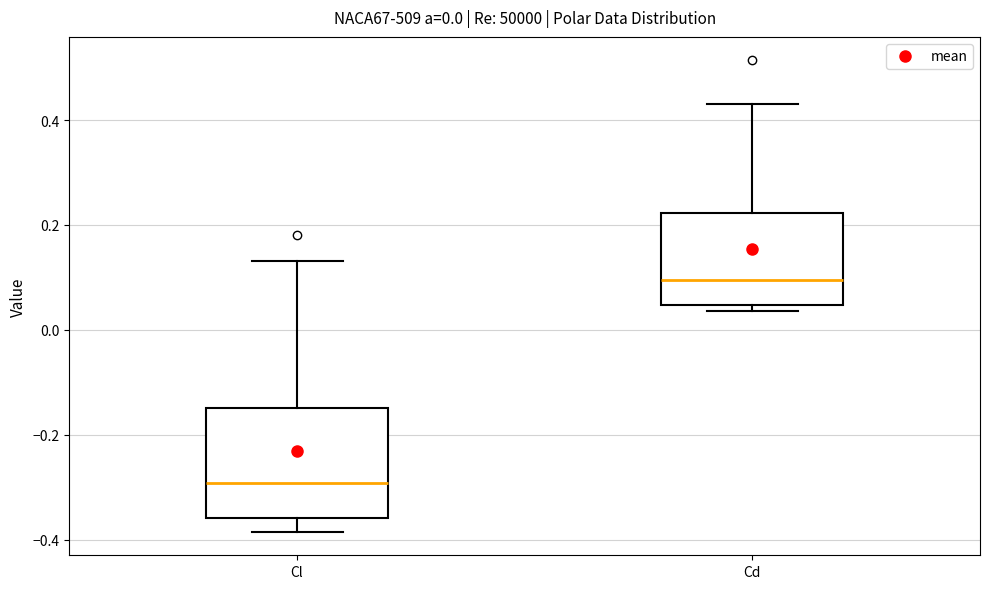

Comparing the boxes themselves (not the whiskers), which one is the tallest?

Cl